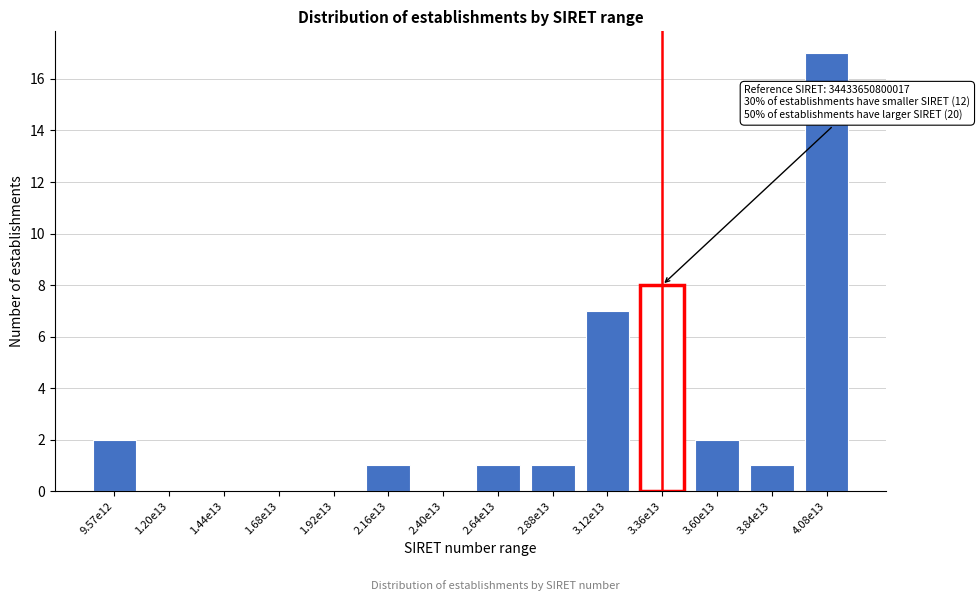

Reading left to right, transcribe all the data shown in this chart.

9.57e12=2	1.20e13=0	1.44e13=0	1.68e13=0	1.92e13=0	2.16e13=1	2.40e13=0	2.64e13=1	2.88e13=1	3.12e13=7	3.36e13=8	3.60e13=2	3.84e13=1	4.08e13=17